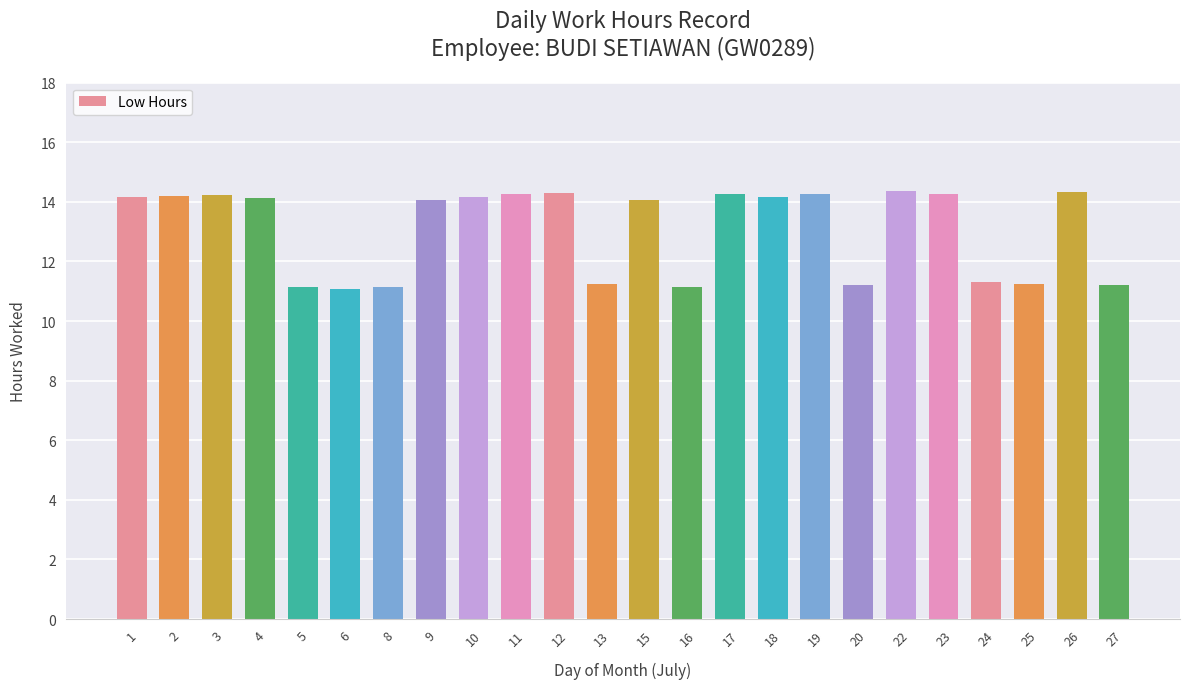

What is the difference between the second highest and second lowest values?

3.2